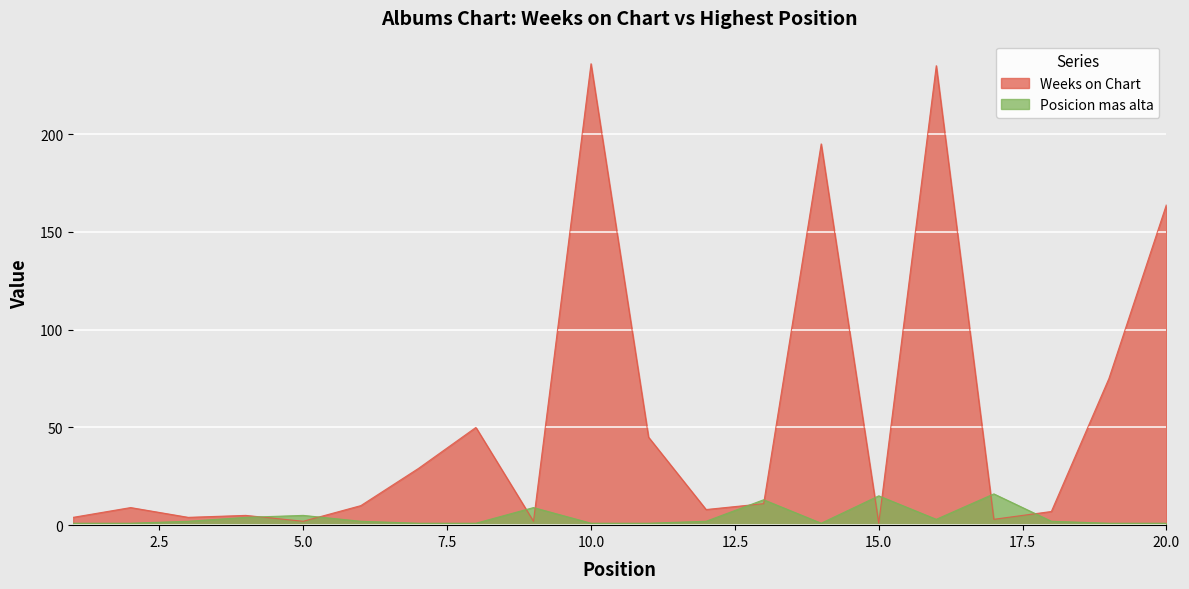

At which category does Weeks on Chart reach its first local peak?

2